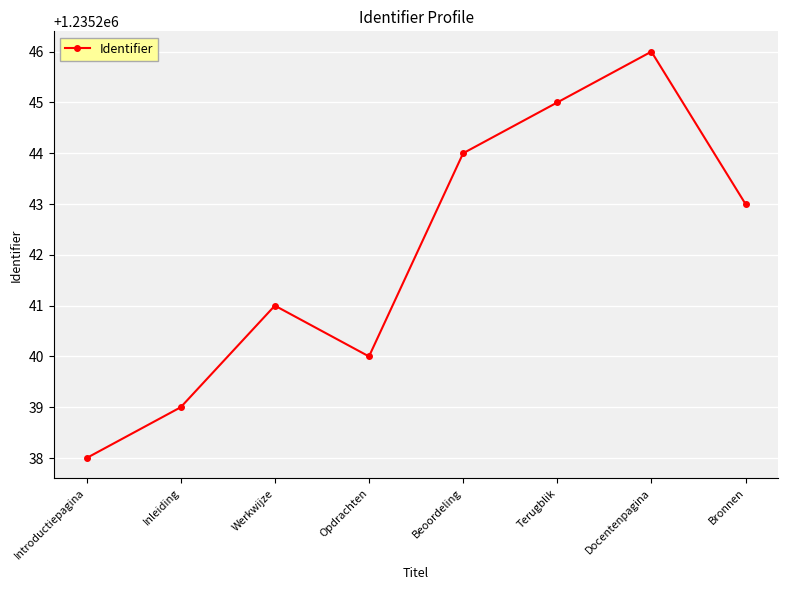

Is it true that the value at Beoordeling is 1235244?

True